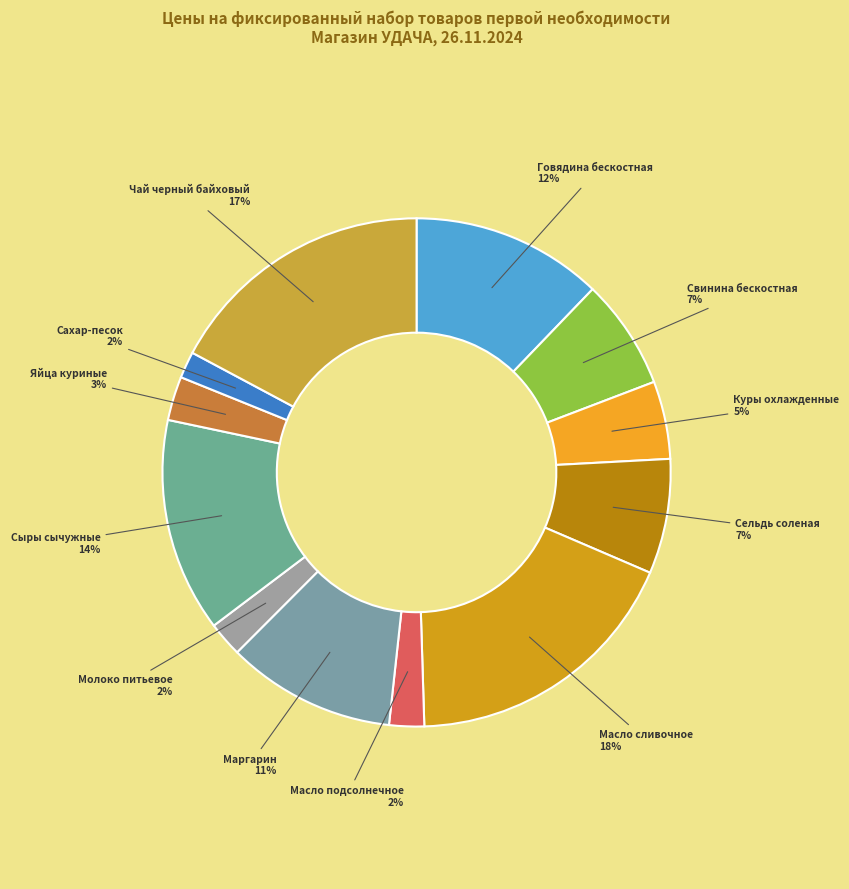

Is there any slice that represents more than half of the pie?

No